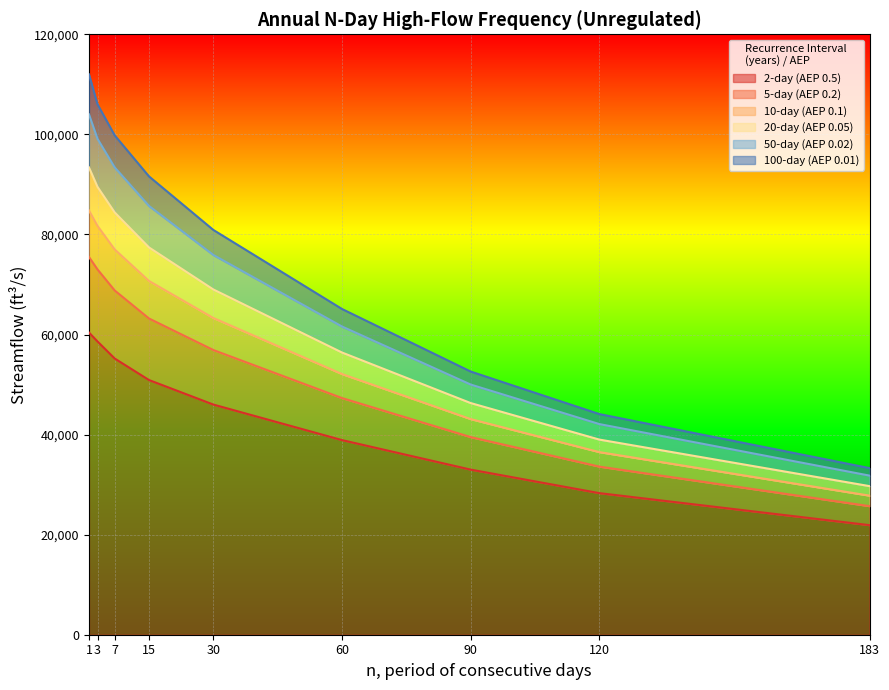

Reading right to left, transcribe all the data shown in this chart.

2-day (AEP 0.5): 21900	28300	33000	38900	46000	50900	55200	58600	60400
5-day (AEP 0.2): 25700	33600	39500	47300	56900	63200	68800	73000	75500
10-day (AEP 0.1): 27800	36500	43100	52100	63300	70700	77000	81700	84800
20-day (AEP 0.05): 29700	39000	46300	56400	69000	77400	84400	89500	93400
50-day (AEP 0.02): 31800	42100	50000	61600	75900	85700	93400	99100	104000
100-day (AEP 0.01): 33300	44100	52600	65100	80900	91600	99800	106000	112000